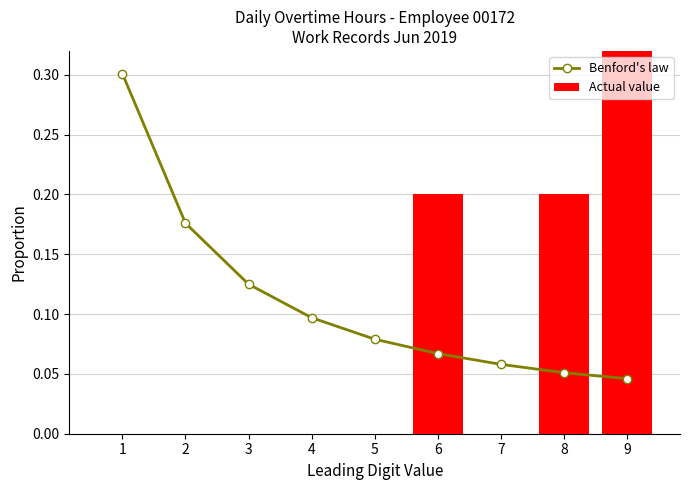

What is the difference between the maximum and second lowest values in the Benford's law series?

0.2